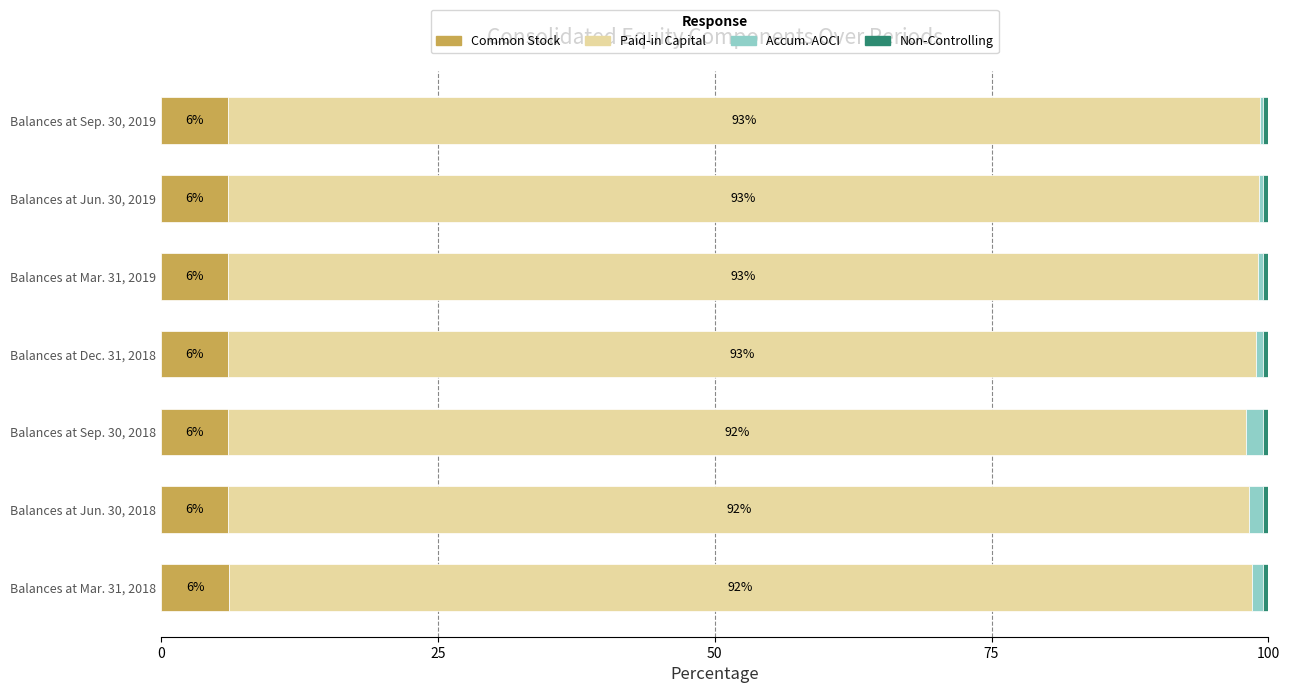

Is it true that Common Stock equals 6.1 at Balances at Dec. 31, 2018?

True